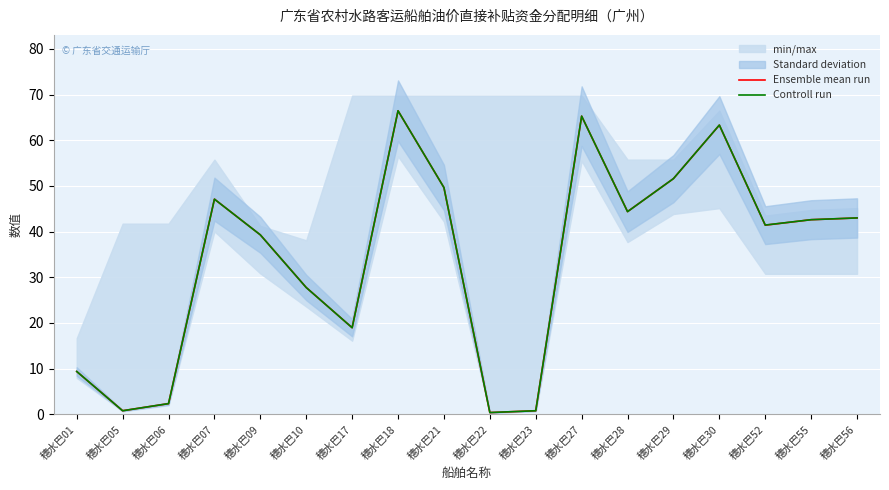

How many data points in Ensemble mean run are less than 42?

9